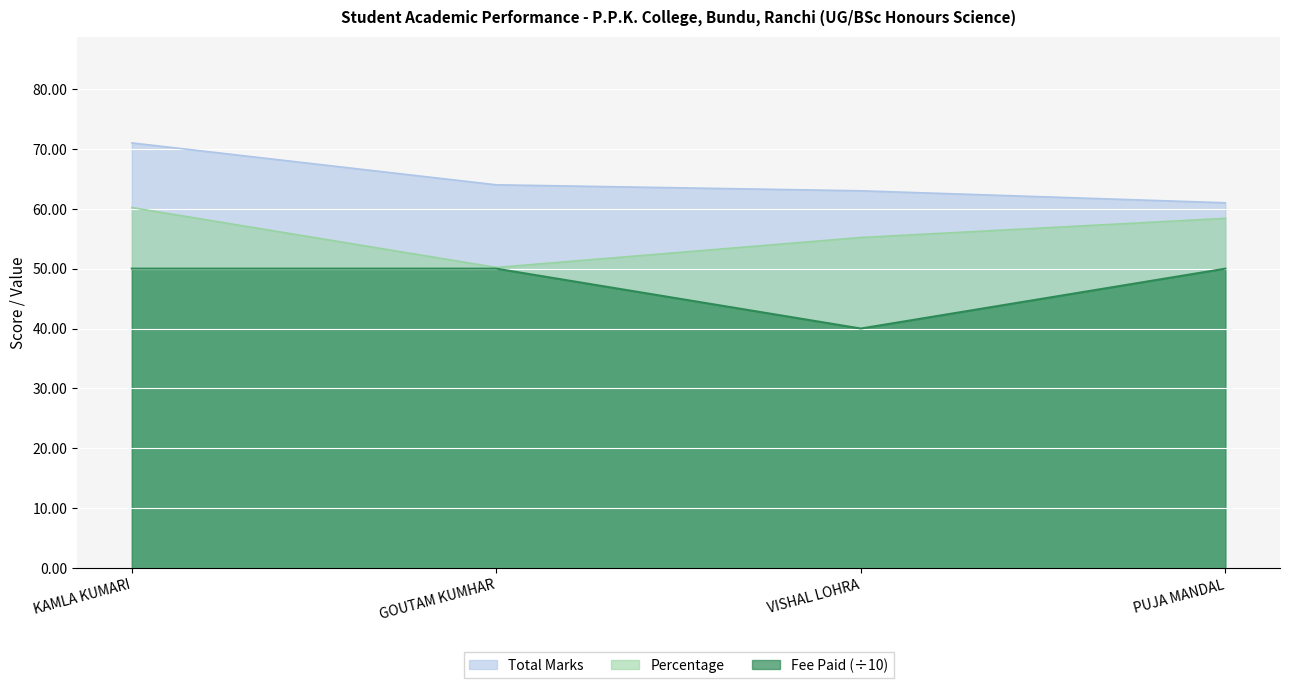

At which label does Total Marks first exceed 64?

KAMLA KUMARI